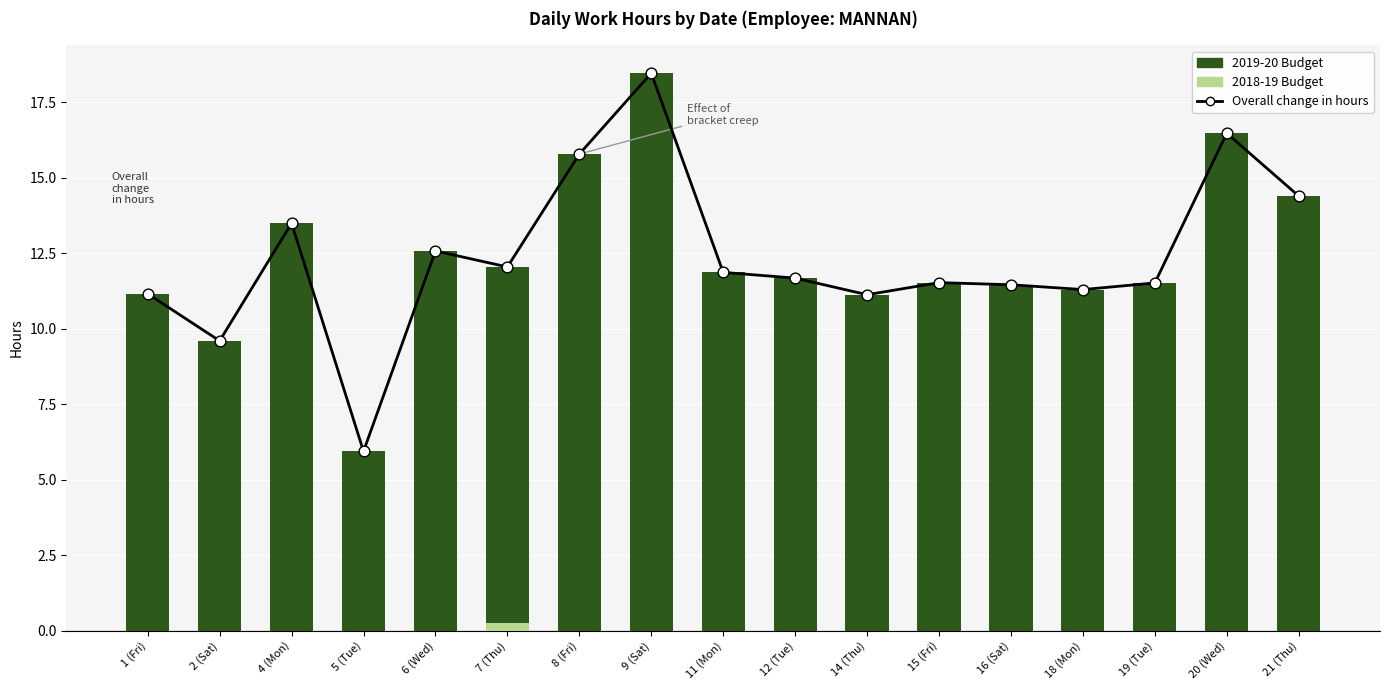

What is the total value across all series at 1 (Fri)?

22.3